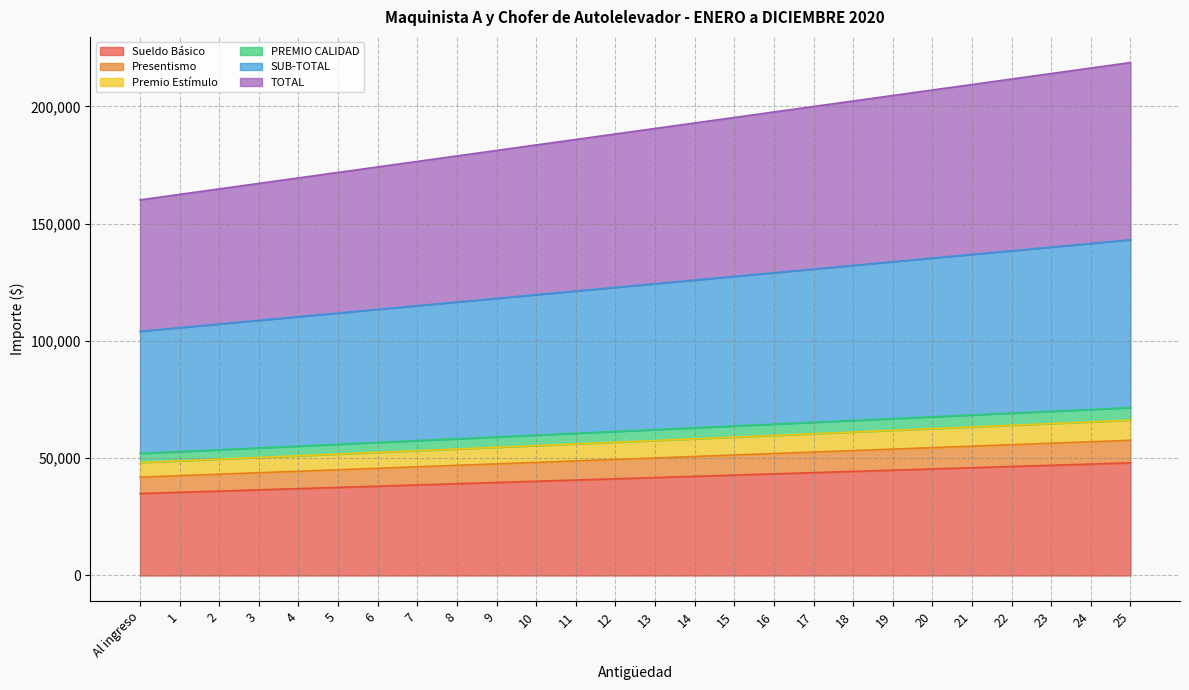

Is it true that Sueldo Básico equals 31940.0 at 22?

False